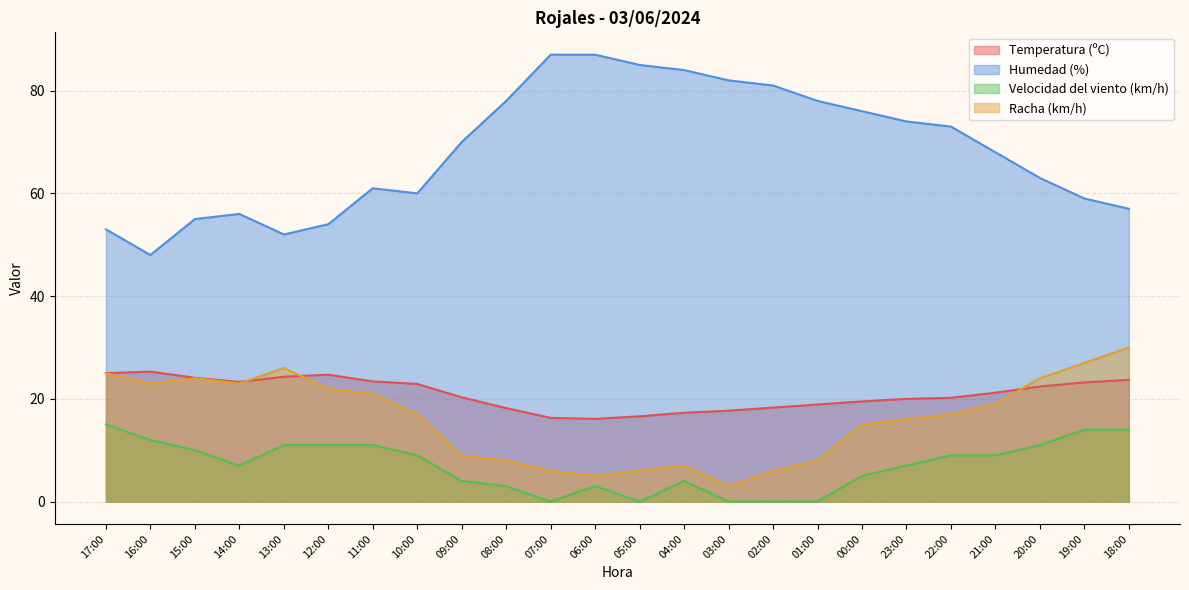

What are all the series names shown in the legend?

Temperatura (ºC), Humedad (%), Velocidad del viento (km/h), Racha (km/h)